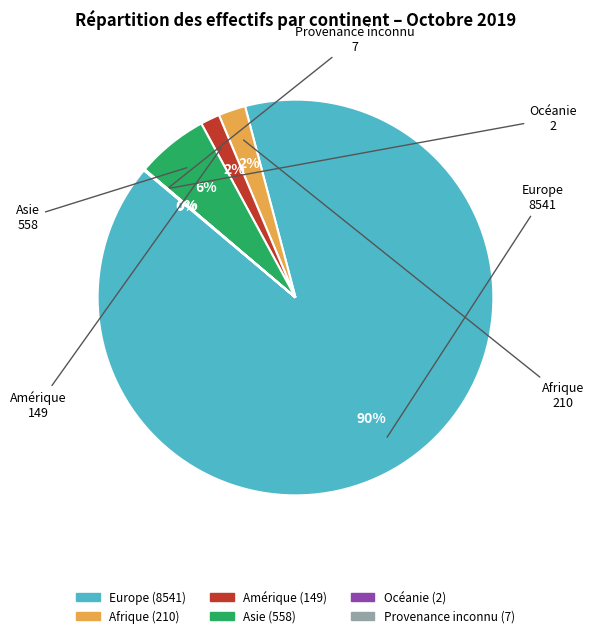

To the nearest percent, what is the difference between the largest and smallest slice percentages?

90%